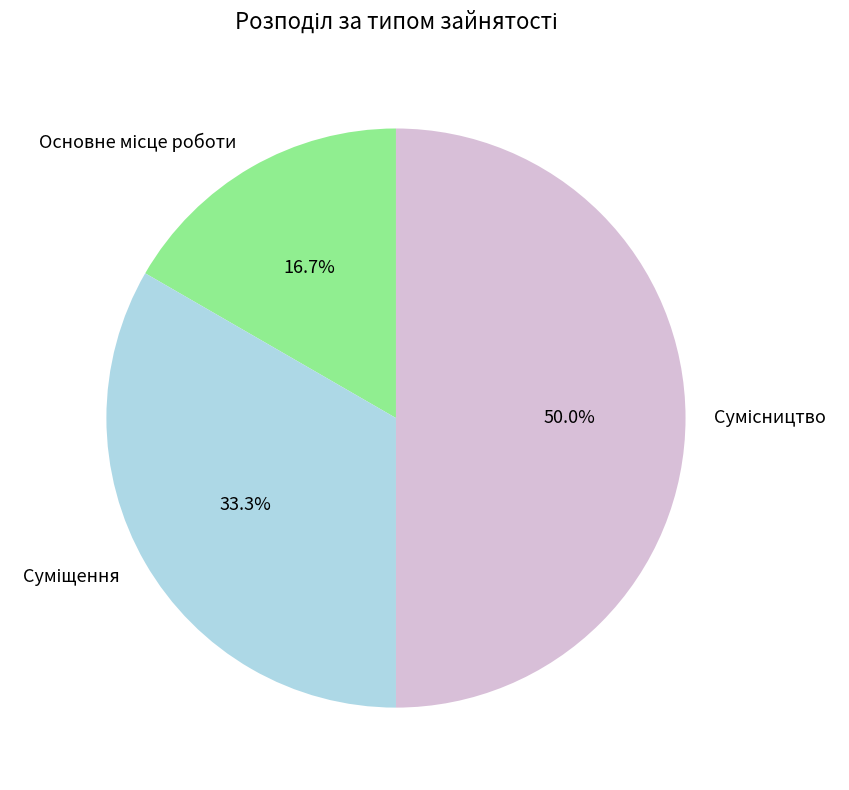

How many segments does this pie chart have?

3